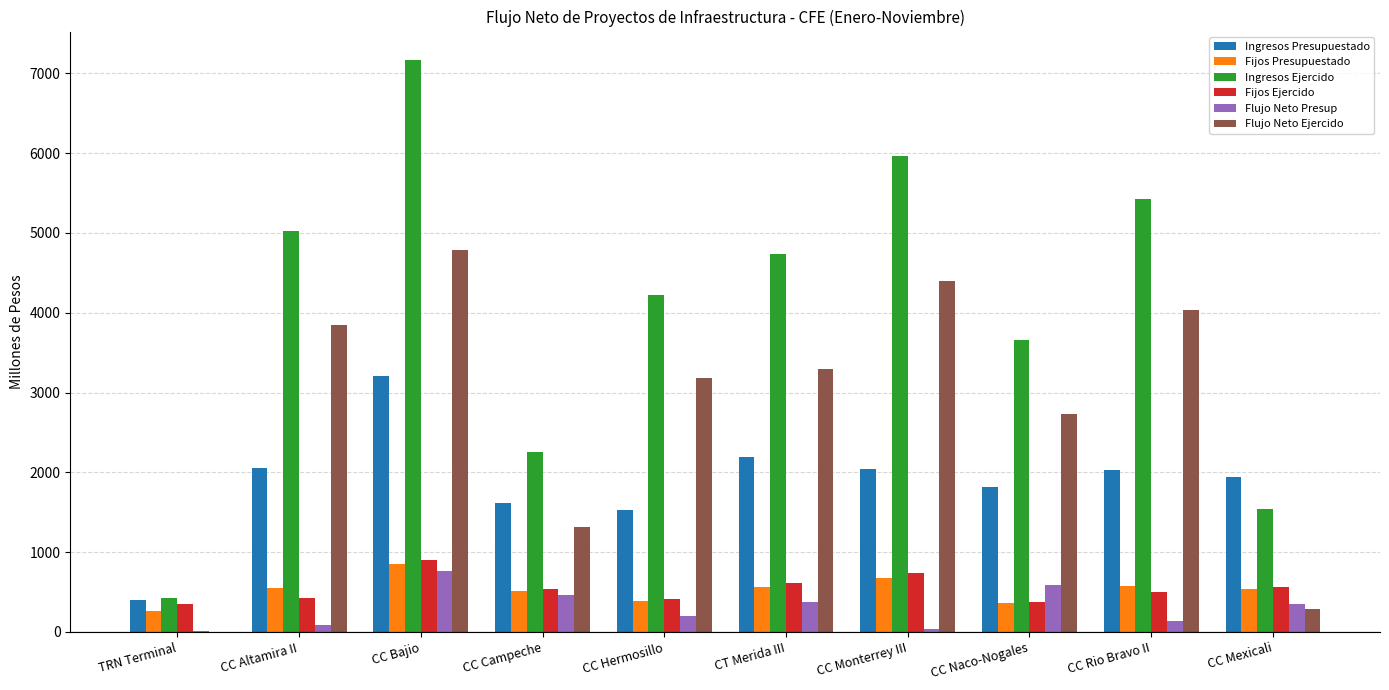

Which series changed the most between CC Hermosillo and CC Monterrey III?

Ingresos Ejercido